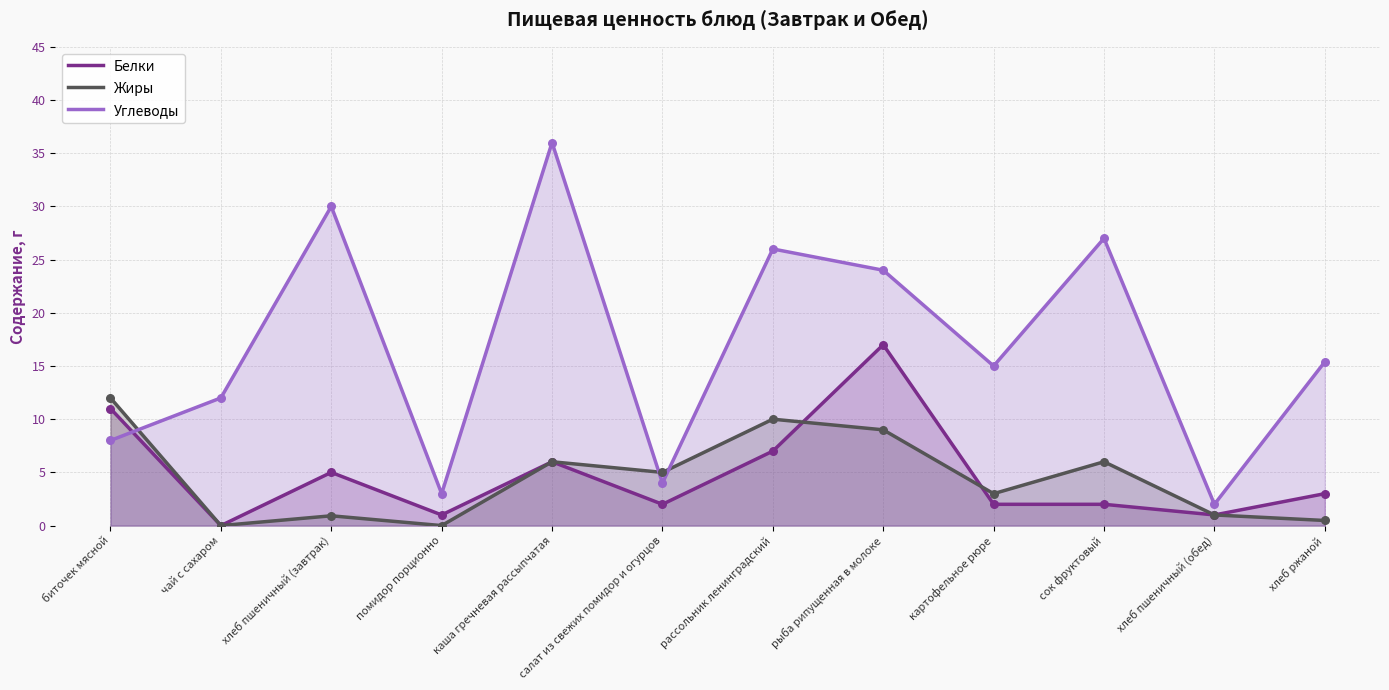

Which series has the largest Y range (max minus min)?

Углеводы